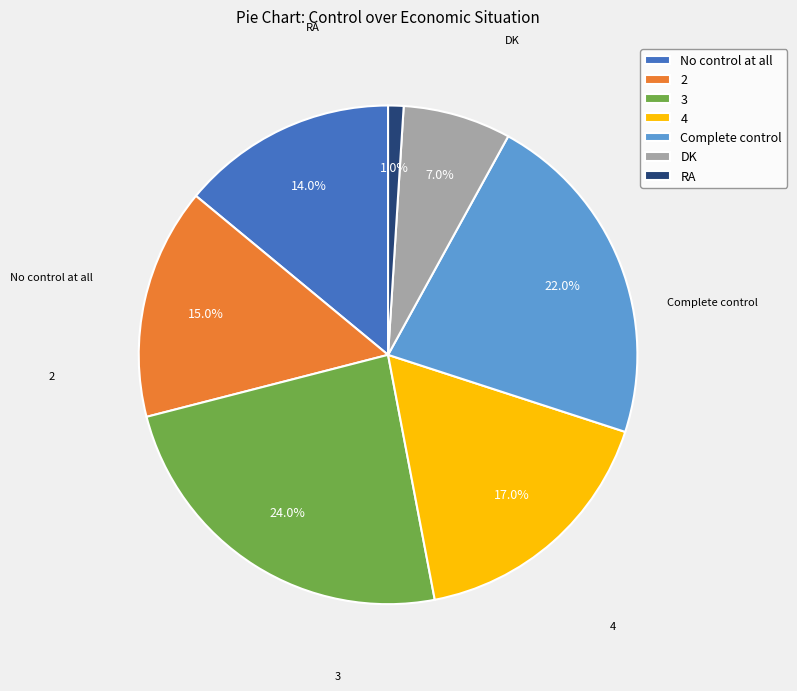

Is Complete control the majority of the pie?

No